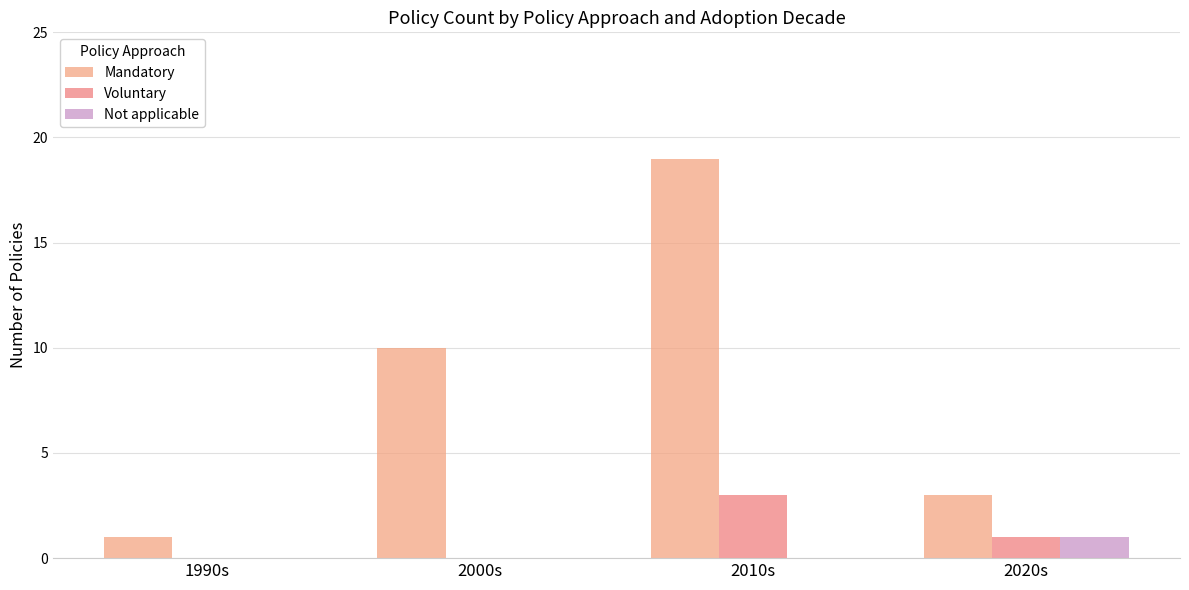

What position from the right is 1990s?

4